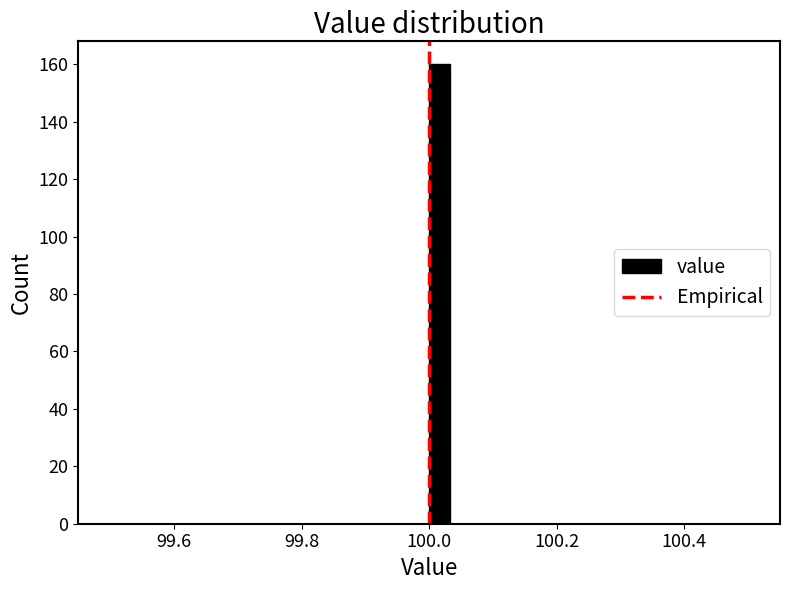

Read against the x-axis, roughly where is the centre of the tallest bar?

100.02